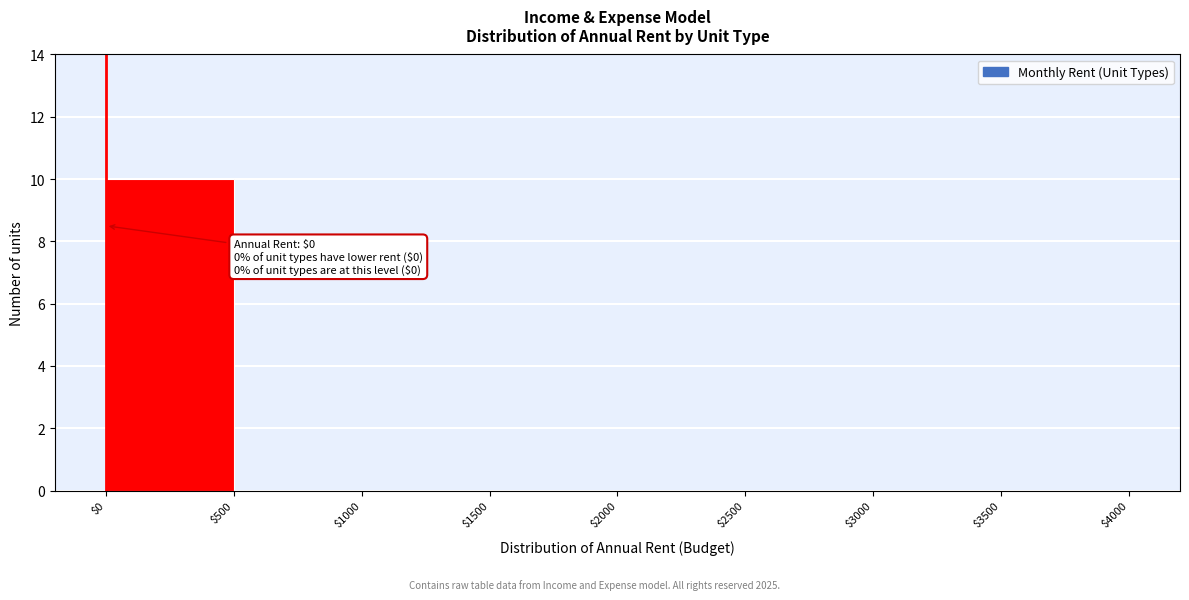

Which range on the x-axis has the tallest bar?

$0 to $500